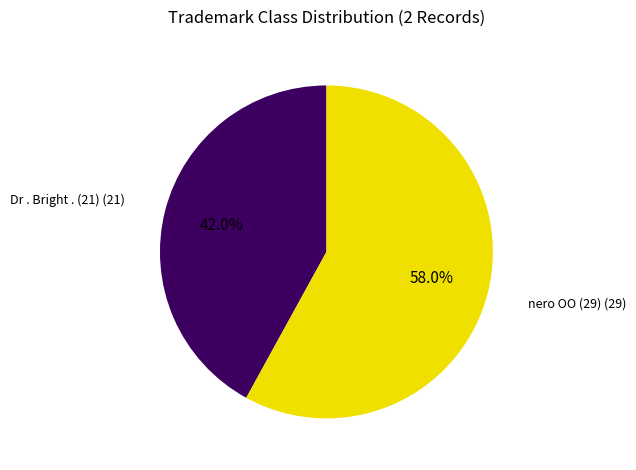

Count the number of slices in the pie.

2